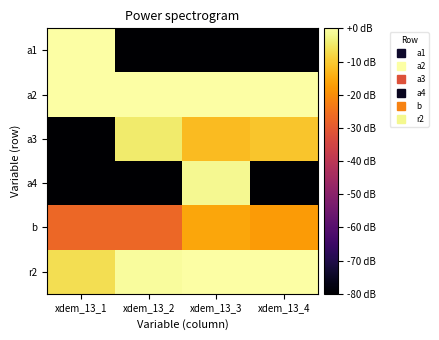

What is the total value across all series at xdem_13_4?

-228.4